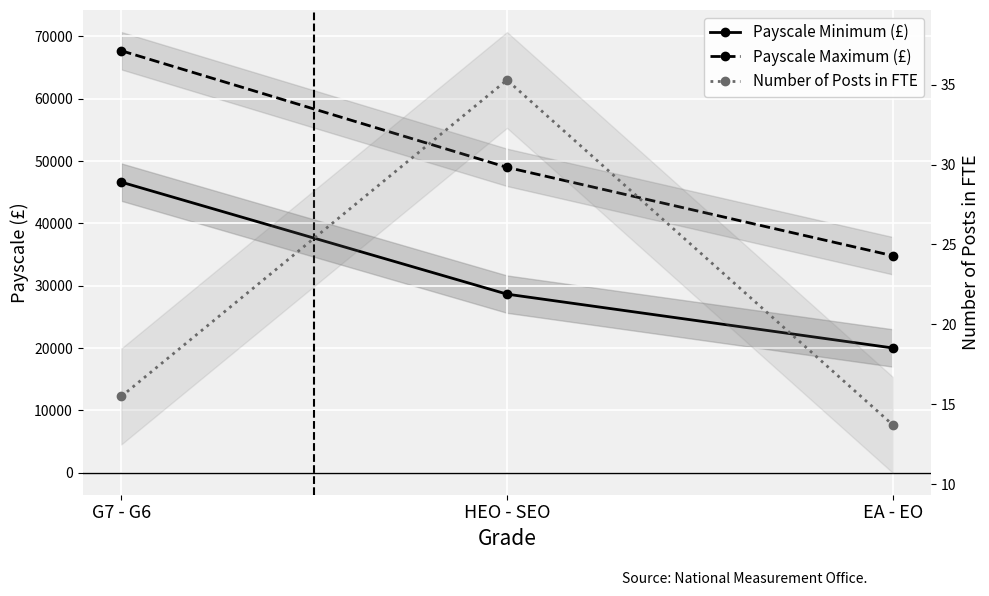

What is the average value of the Payscale Maximum (£) series?

50512.0